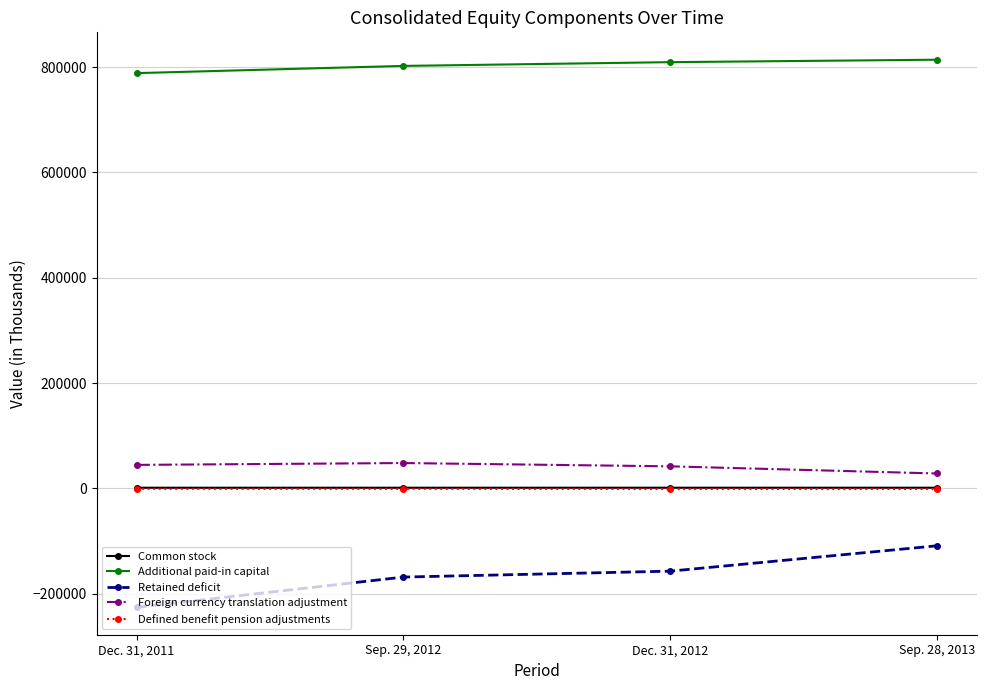

True or false: Defined benefit pension adjustments and Foreign currency translation adjustment intersect in this chart.

False